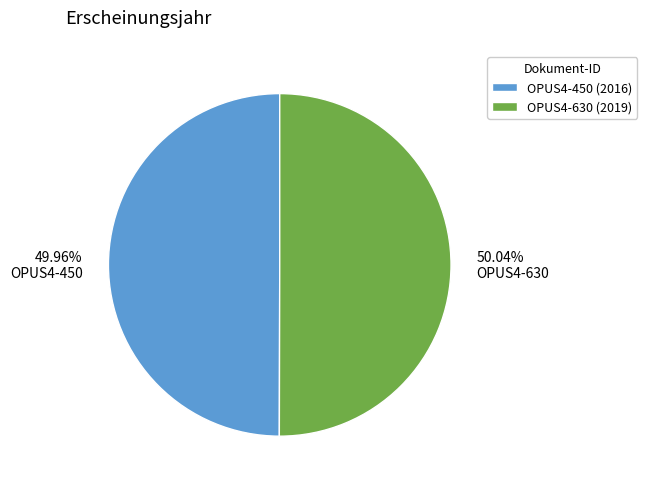

To the nearest percent, what portion does OPUS4-450 represent?

50%